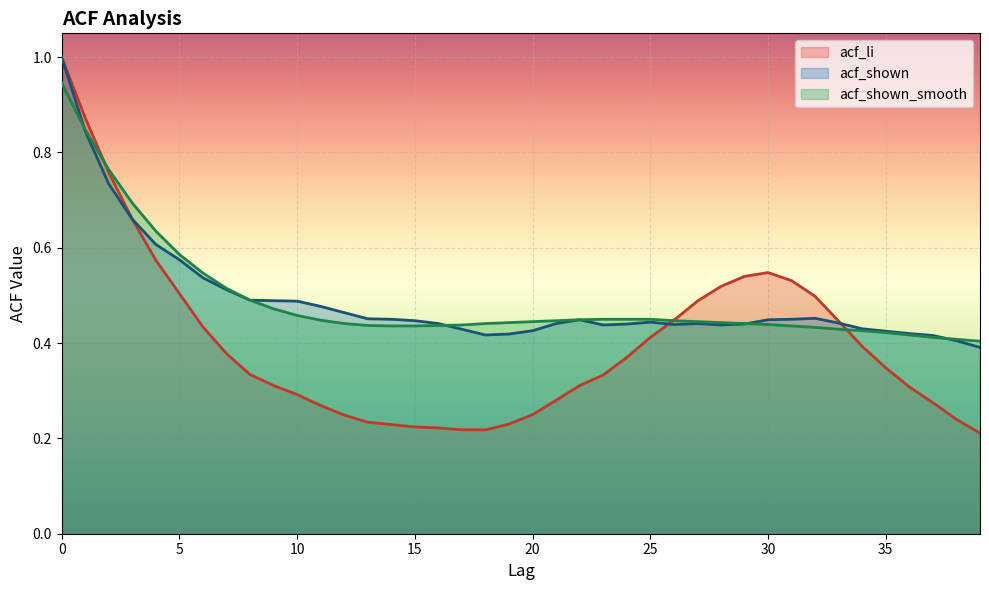

Is the value of acf_li at 1 greater than the value of acf_shown_smooth at 11?

Yes